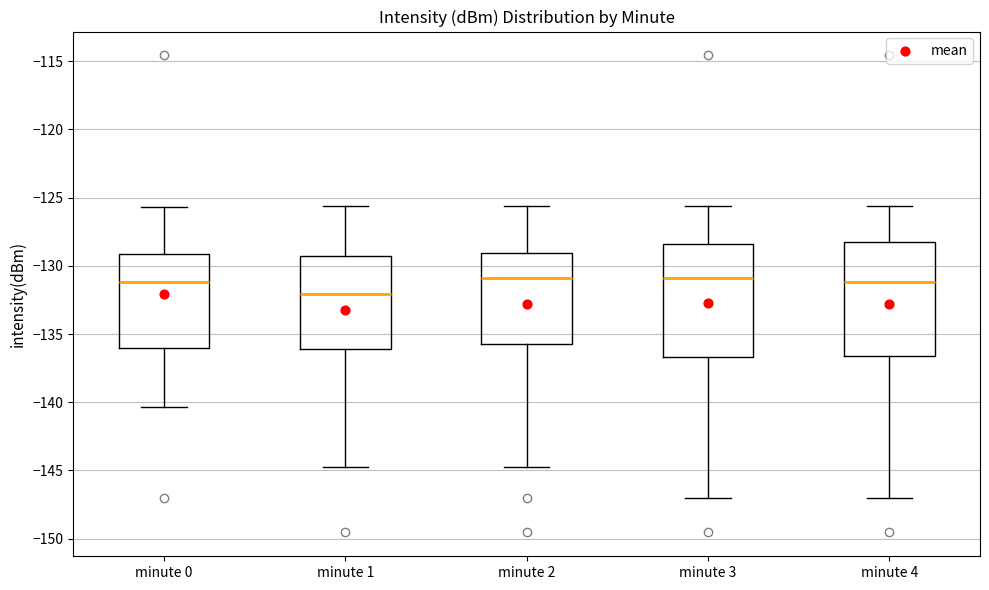

Reading left to right, read every box against the y-axis: the position of its median line, the range the box covers, and the ends of its whiskers. The values are not printed on the chart, so give them approximately, as read against the axis.

minute 0: median -131.0, box -136.0 to -129.0, whiskers -140.5 to -125.5
minute 1: median -132.0, box -136.0 to -129.5, whiskers -144.5 to -125.5
minute 2: median -131.0, box -136.0 to -129.0, whiskers -144.5 to -125.5
minute 3: median -131.0, box -136.5 to -128.5, whiskers -147.0 to -125.5
minute 4: median -131.0, box -136.5 to -128.0, whiskers -147.0 to -125.5